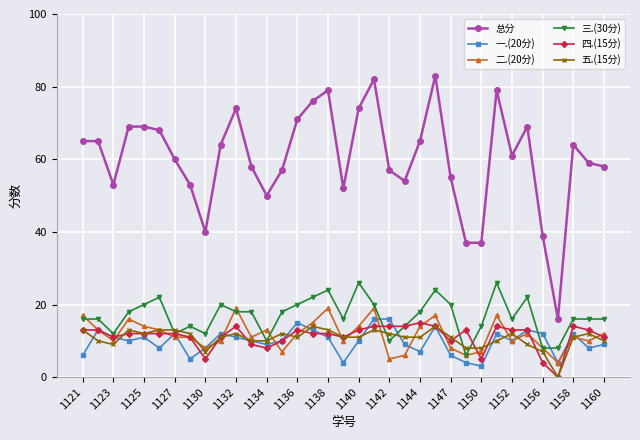

True or false: 五.(15分) has more than 2 points higher than both neighbors.

True